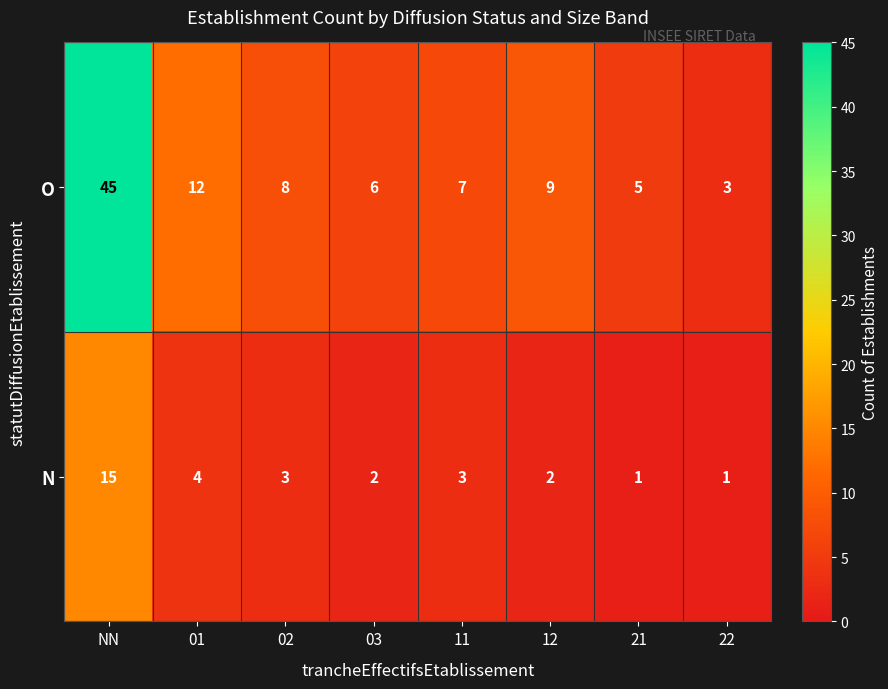

At which label does N first exceed 3?

NN